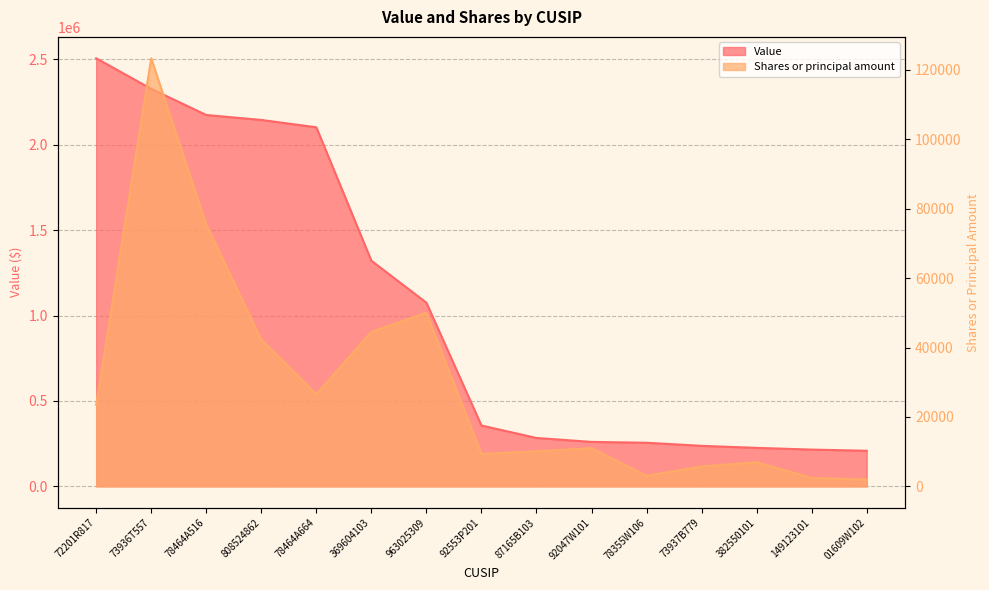

What is the maximum value for Shares or principal amount?

123349